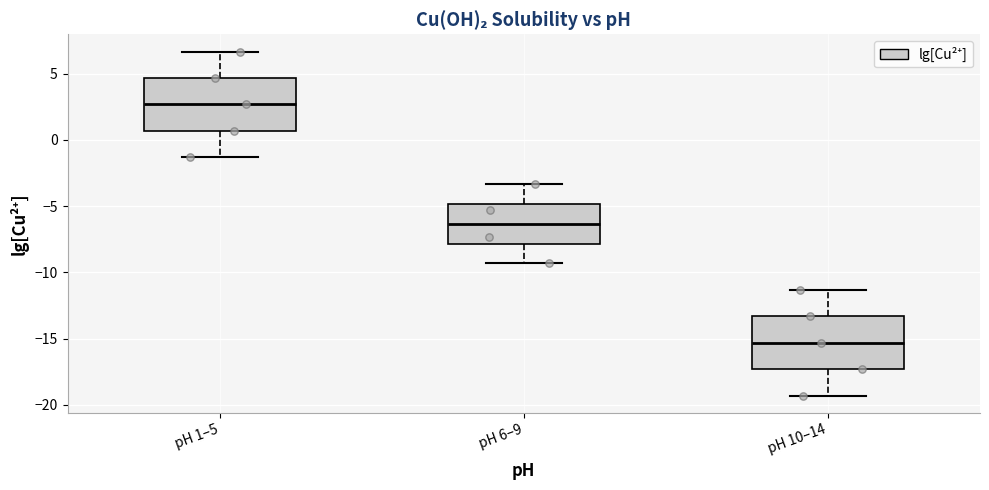

Reading left to right, transcribe this box plot: for each box, give where its median line is, the range the box spans, and where its two whiskers end, as read against the y-axis. The values are not printed on the chart, so give them approximately, as read against the axis.

pH 1–5: median 2.5, box 0.5 to 4.5, whiskers -1.5 to 6.5
pH 6–9: median -6.5, box -8.0 to -5.0, whiskers -9.5 to -3.5
pH 10–14: median -15.5, box -17.5 to -13.5, whiskers -19.5 to -11.5